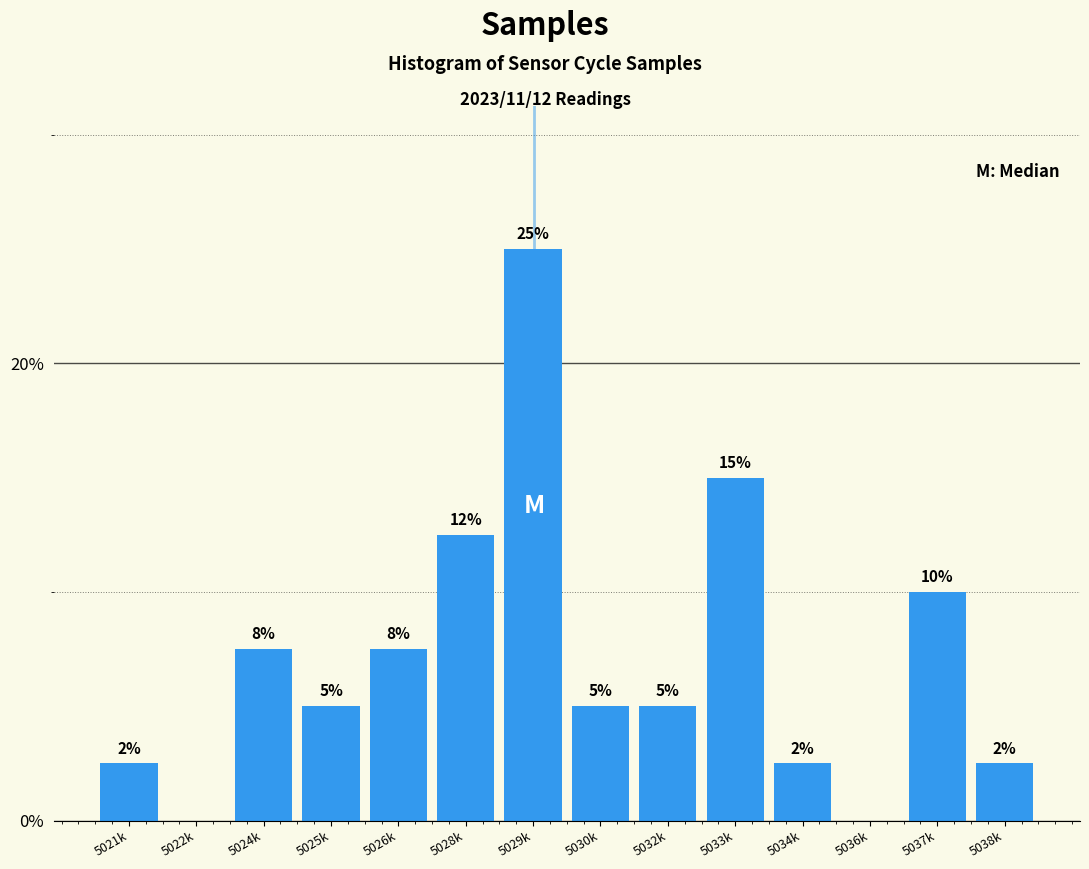

Read the value at 5021k.

2.5